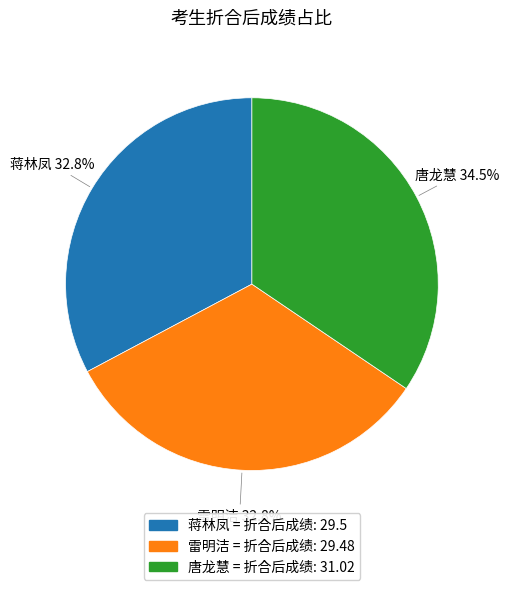

Which has a higher value, 唐龙慧 or 蒋林凤?

唐龙慧